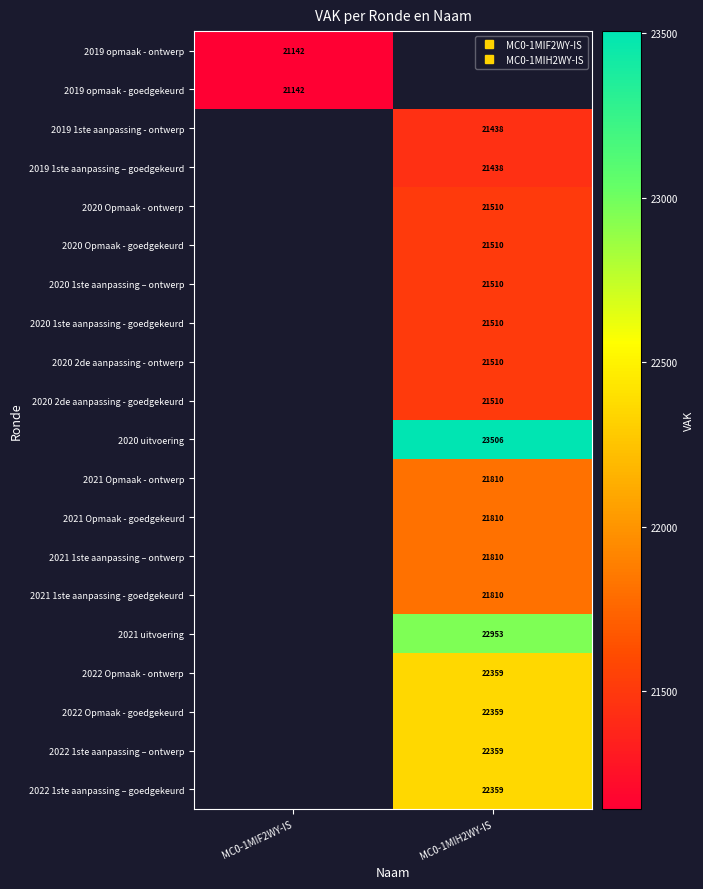

What is the minimum value for 2019 opmaak - ontwerp?

21142.0